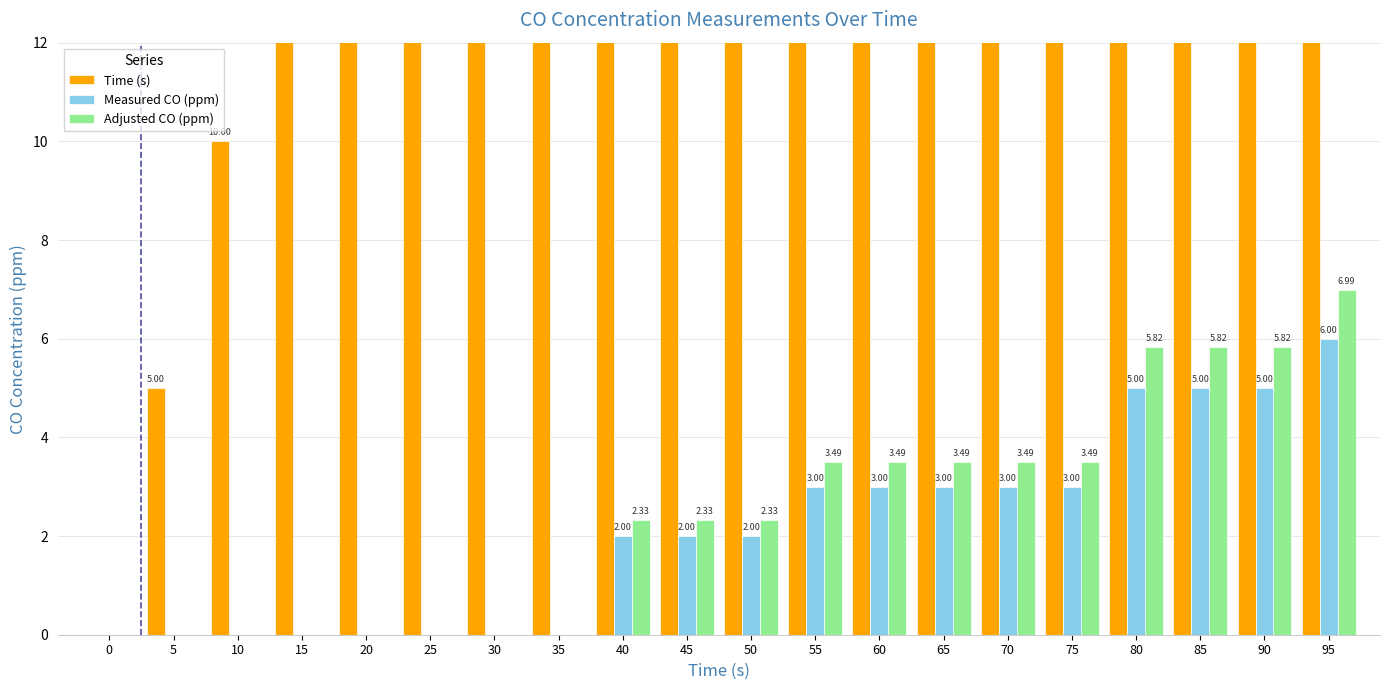

Which series has the largest total across all categories?

Time (s)